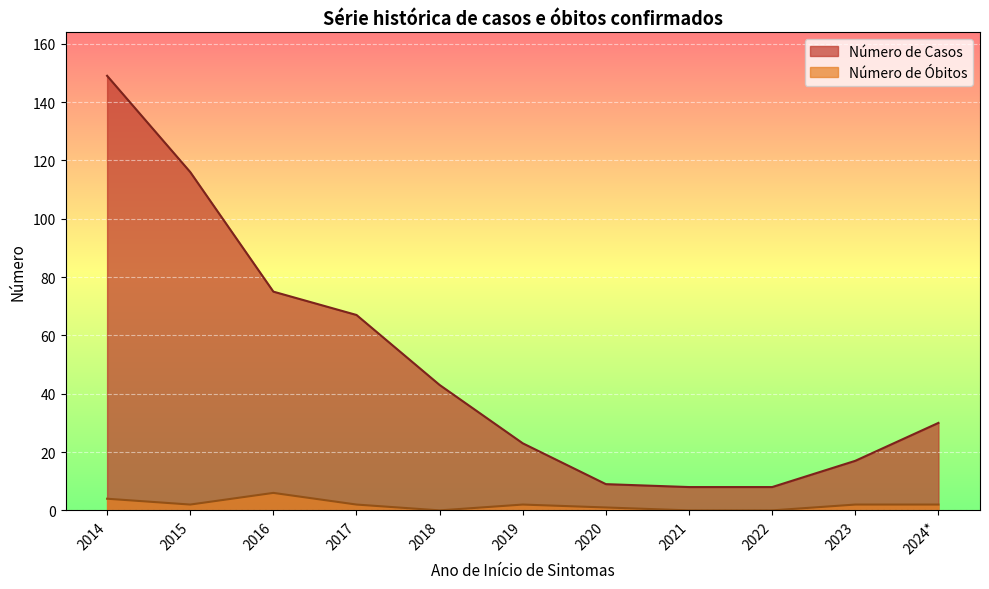

Is it true that Número de Óbitos equals 1 at 2020?

True